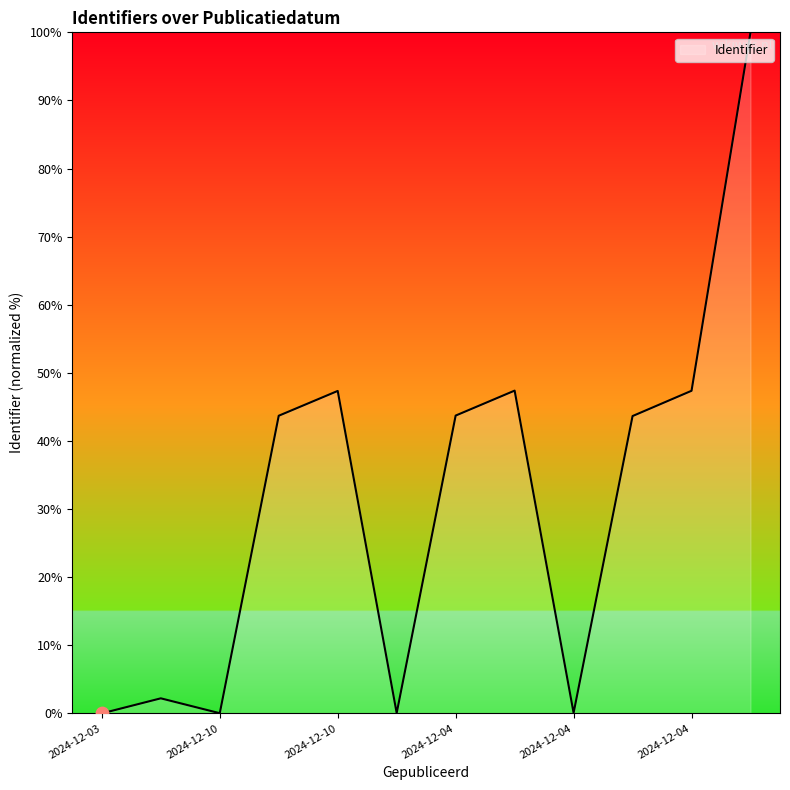

What is the greatest value displayed?

100.0